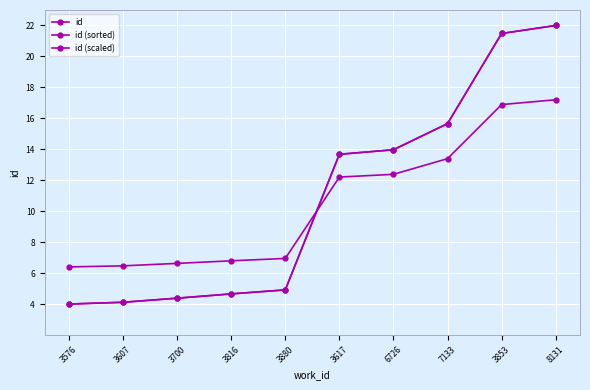

What is the approximate value of id at 3607?

4.1